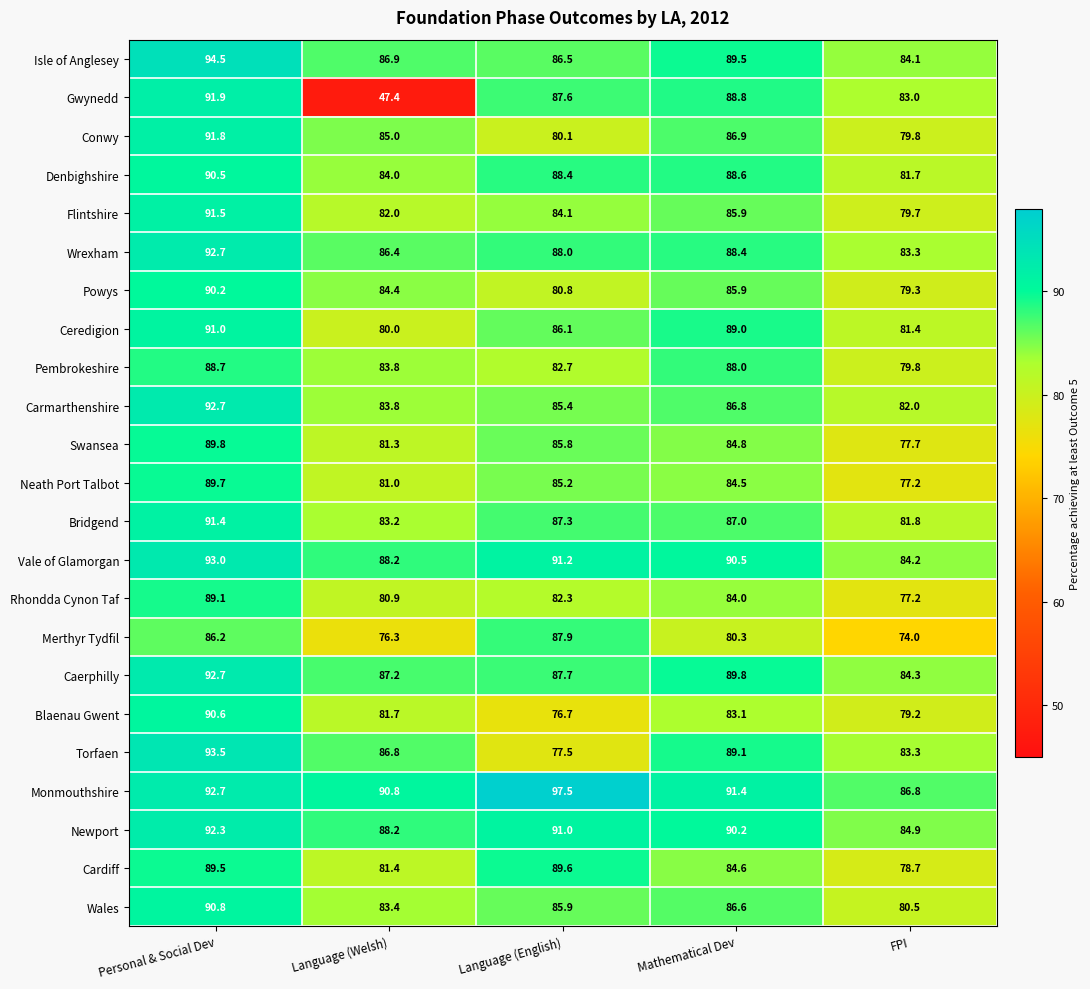

Is it true that Denbighshire equals 129.0 at Language (Welsh)?

False